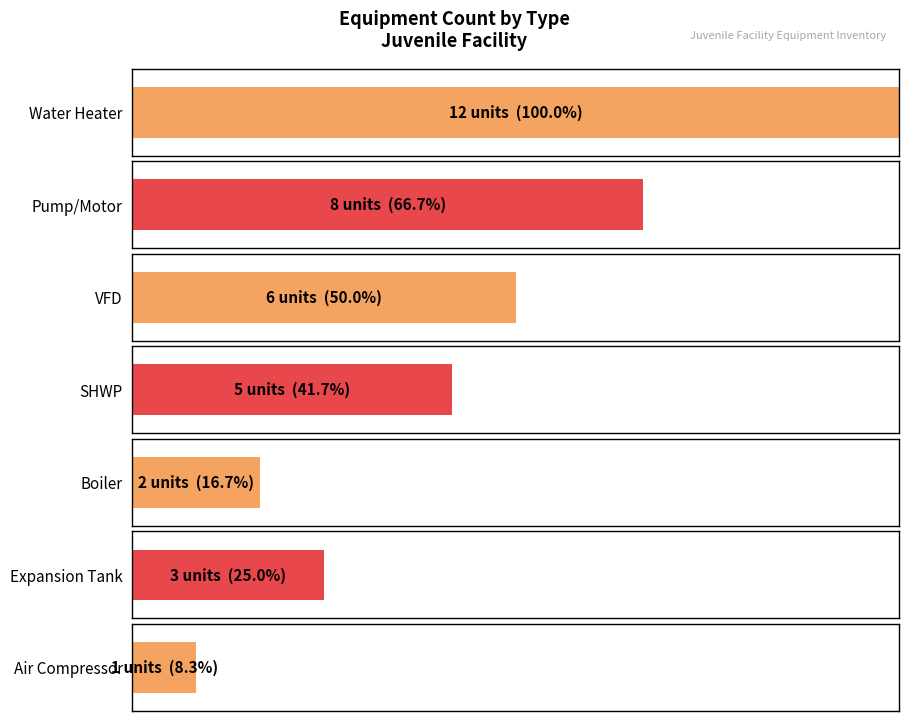

How many values in the Good series exceed 5?

3